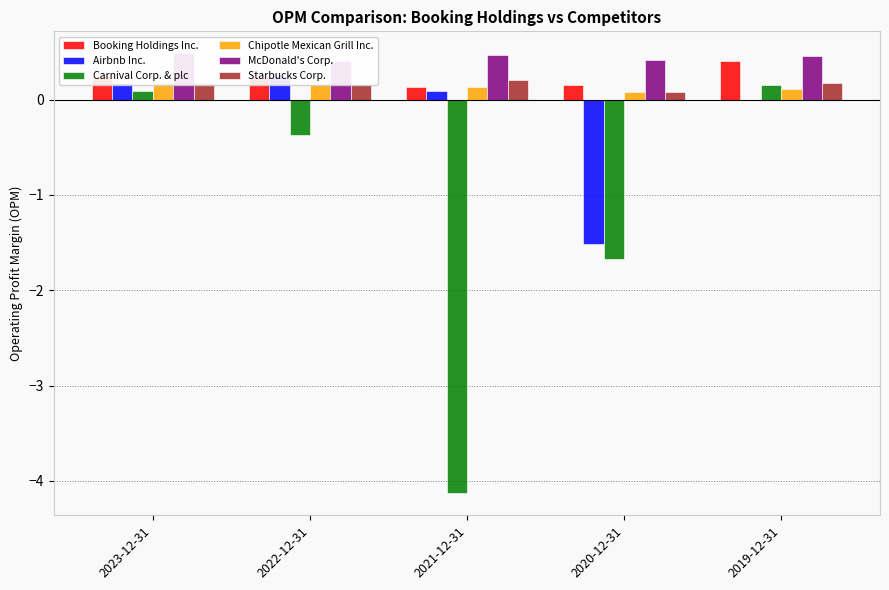

How many groups of bars are there?

5